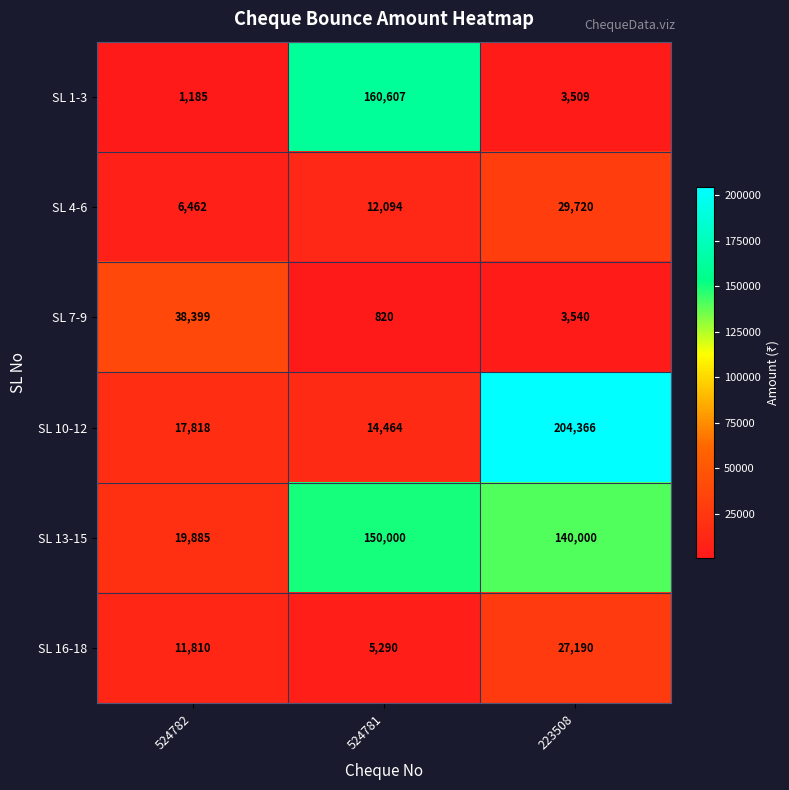

Reading right to left, list all the values displayed in this chart.

SL 1-3: 3509	160607	1185
SL 4-6: 29720	12094	6462
SL 7-9: 3540	820	38399
SL 10-12: 204366	14464	17818
SL 13-15: 140000	150000	19885
SL 16-18: 27190	5290	11810